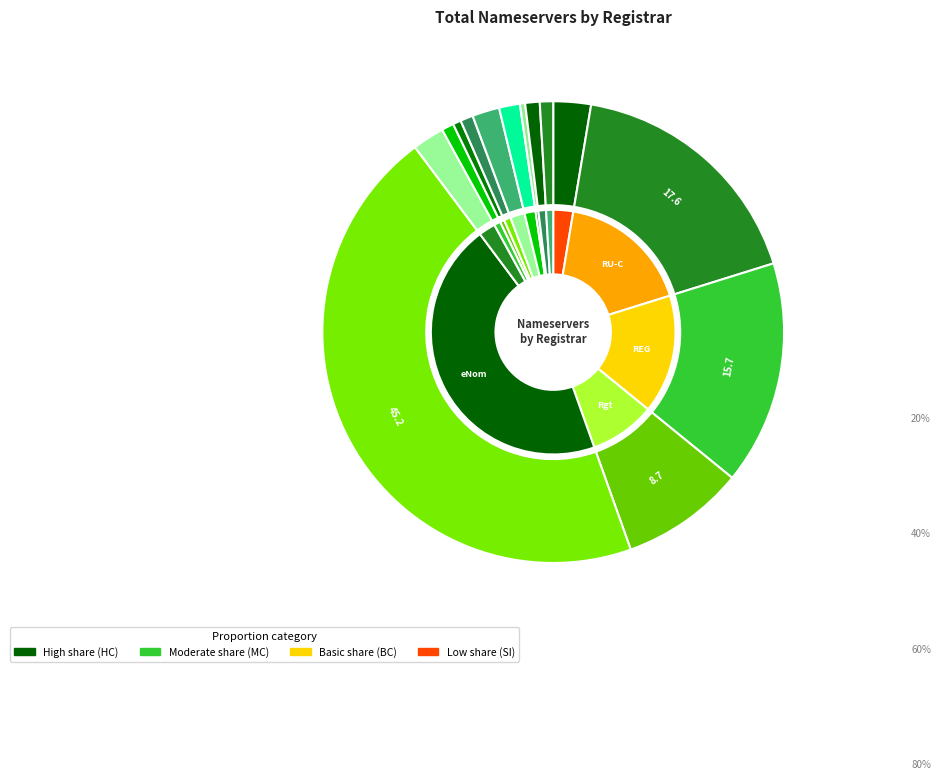

What portion of the pie excludes Key-Systems?

99.0%